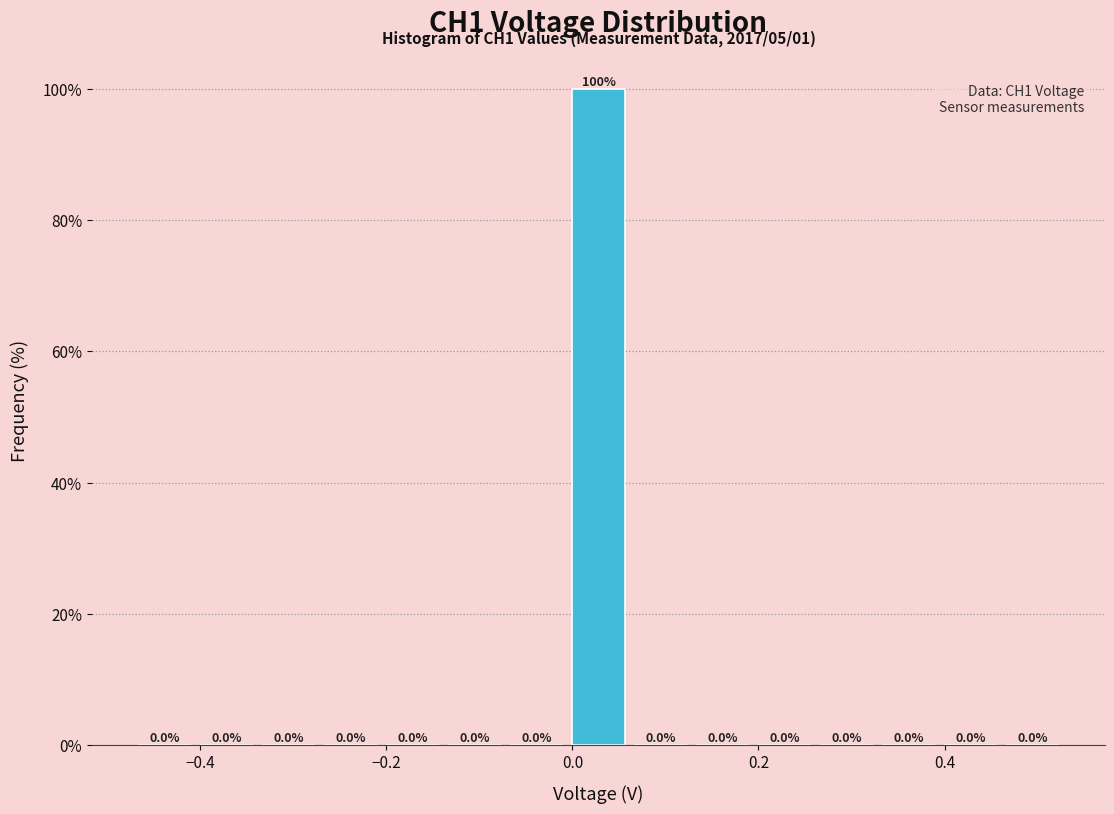

Around what value on the x-axis is the tallest bar? Give the approximate position of its centre, as read against the axis.

0.02